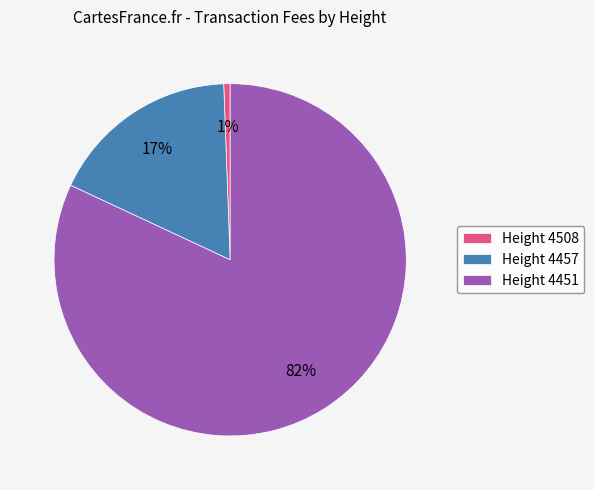

The Height 4508 slice represents 11% of the pie. True or false?

False